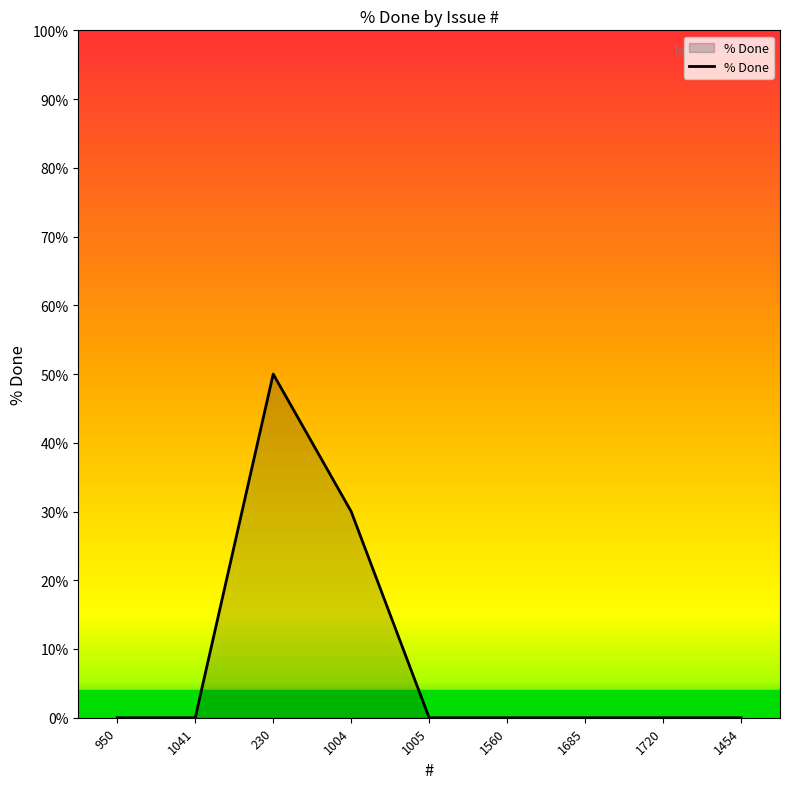

Does the chart display data point markers on the line(s)?

No